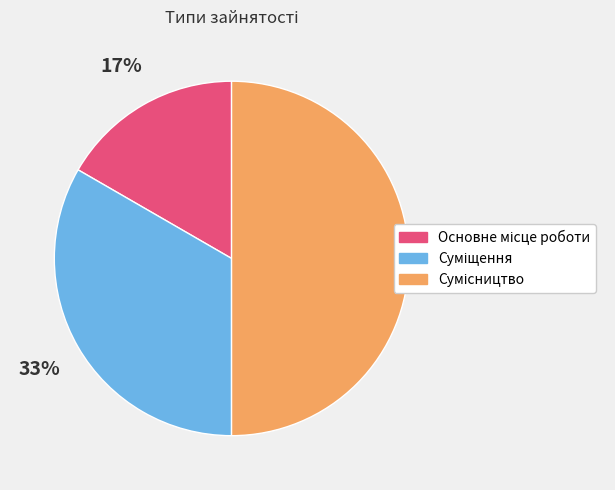

To the nearest percent, what is the average slice percentage?

33%